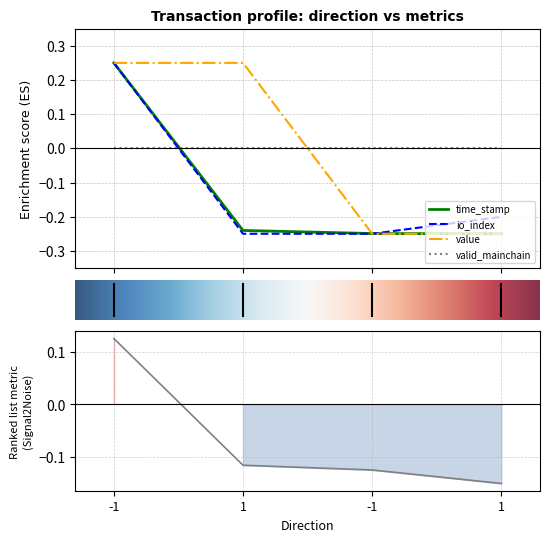

After their last crossing, which series has the higher values: valid_mainchain or value?

valid_mainchain